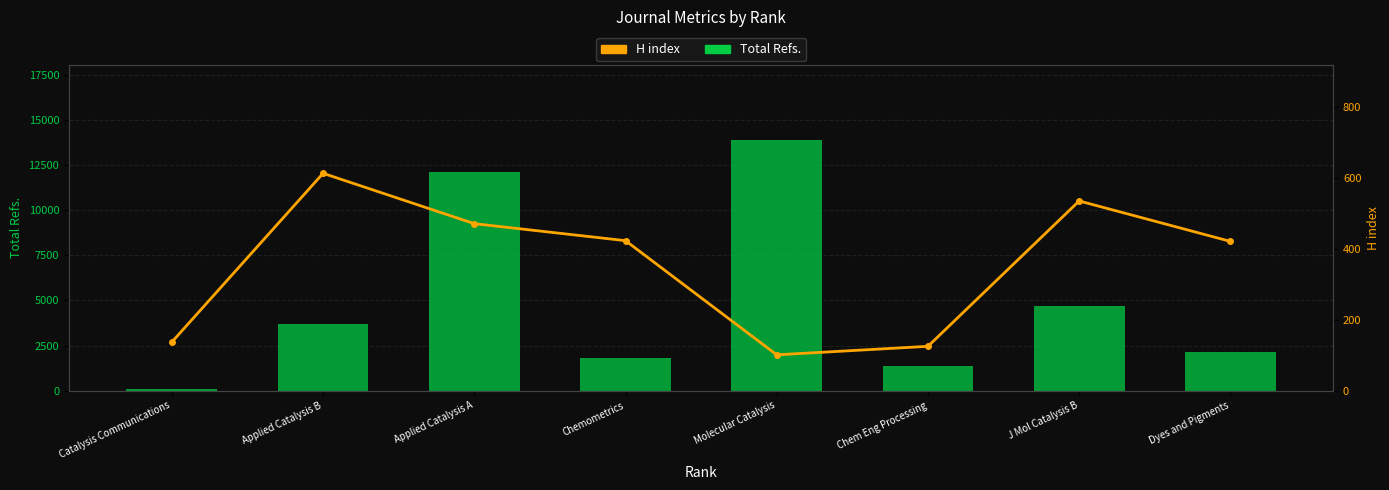

Does the chart contain stacked bars?

No